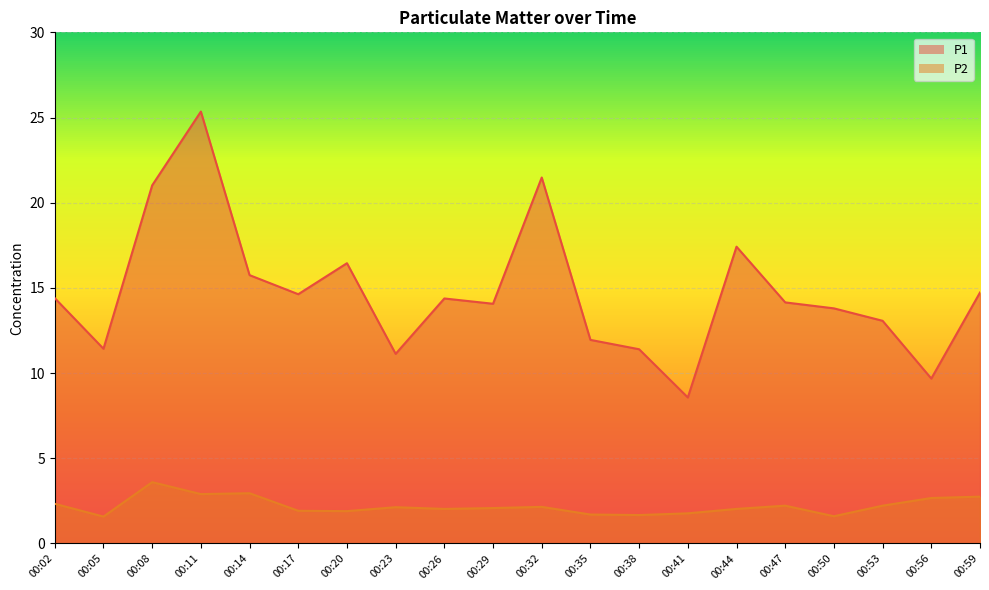

How many lines are shown in the chart?

2